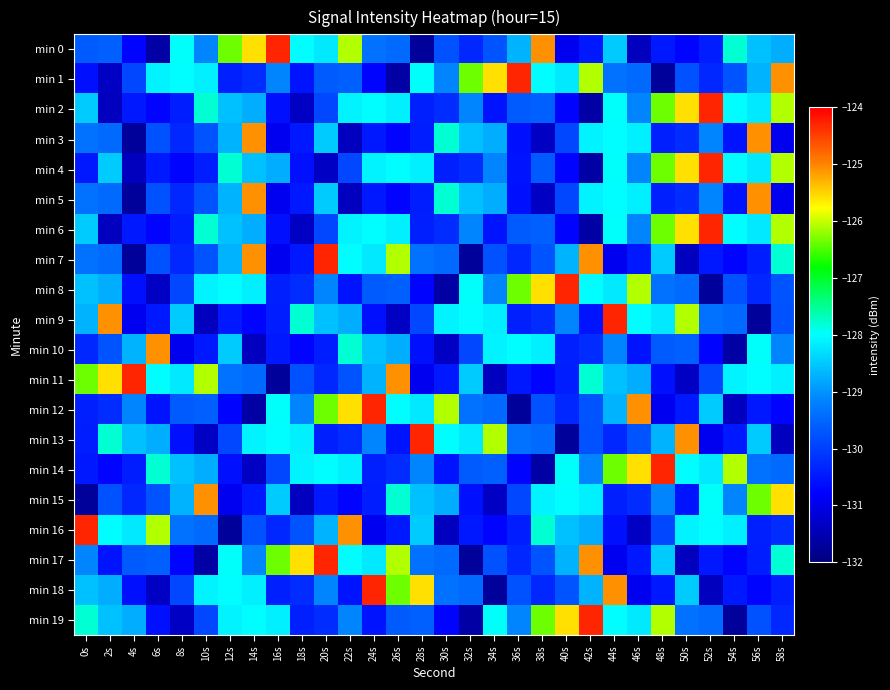

What is the total value across all series at 24s?

-2579.2